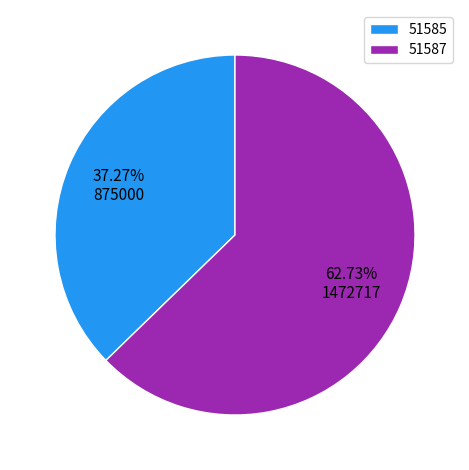

How many segments does this pie chart have?

2